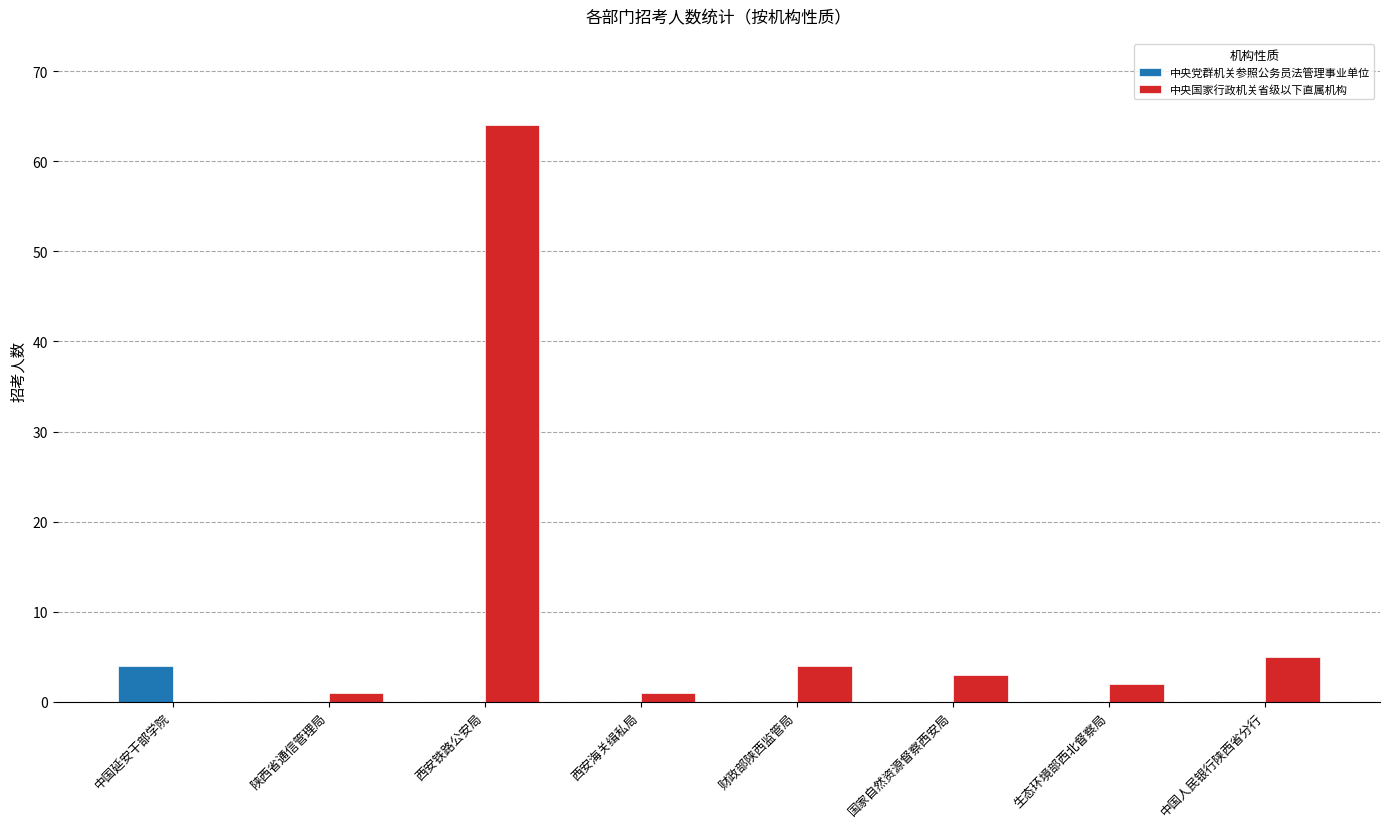

What is the difference between the 中央国家行政机关省级以下直属机构 values at 西安海关缉私局 and 生态环境部西北督察局?

1